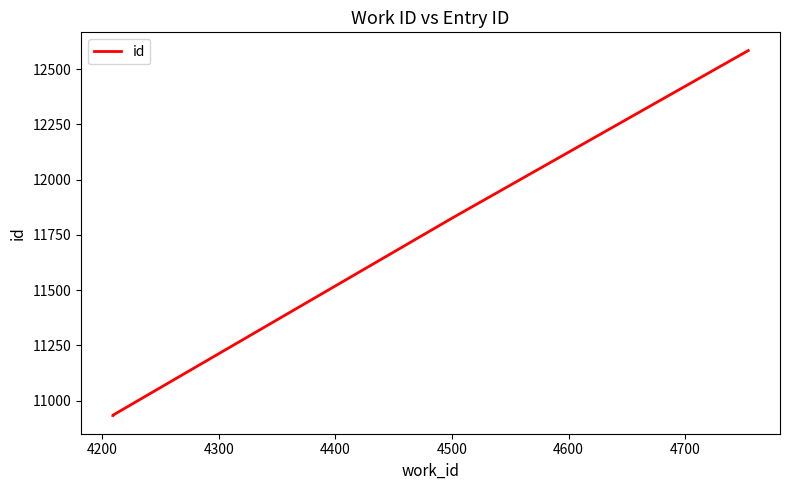

True or false: the data has more than 0 interior local peaks.

False